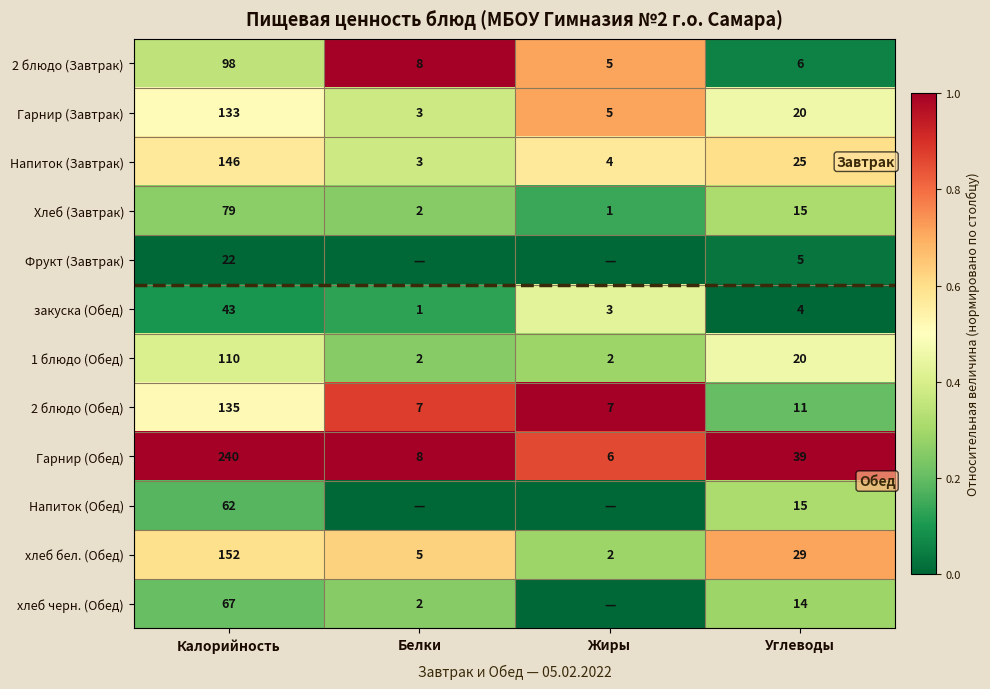

What is the spread (max minus min) of values at Углеводы?

35